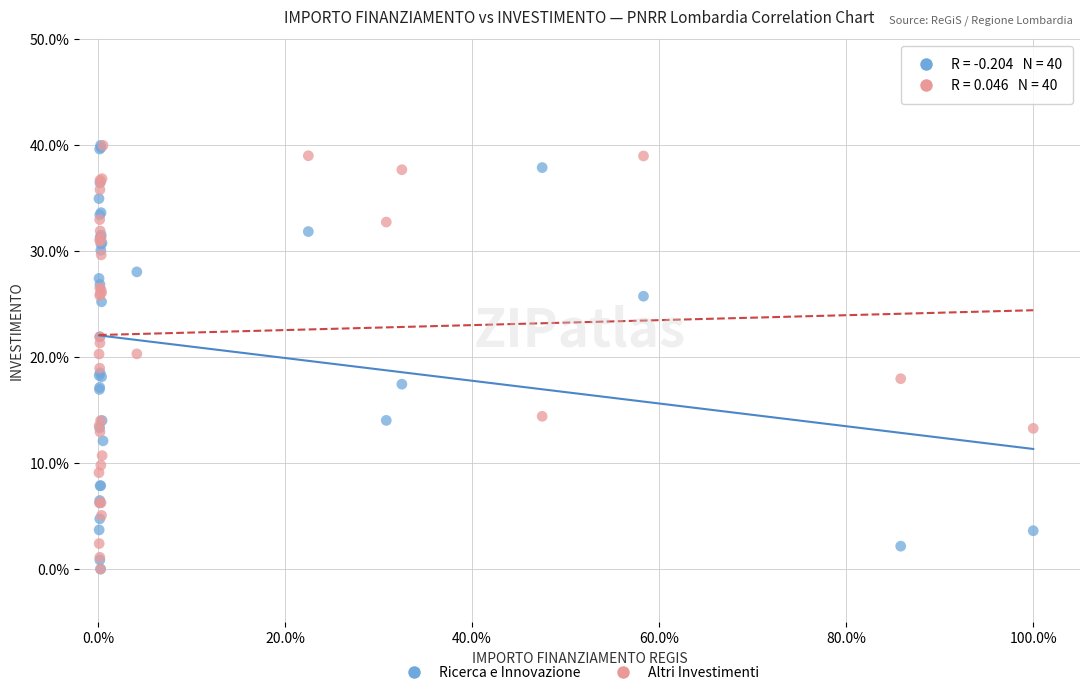

What are all the series names shown in the legend?

Ricerca e Innovazione, Altri Investimenti